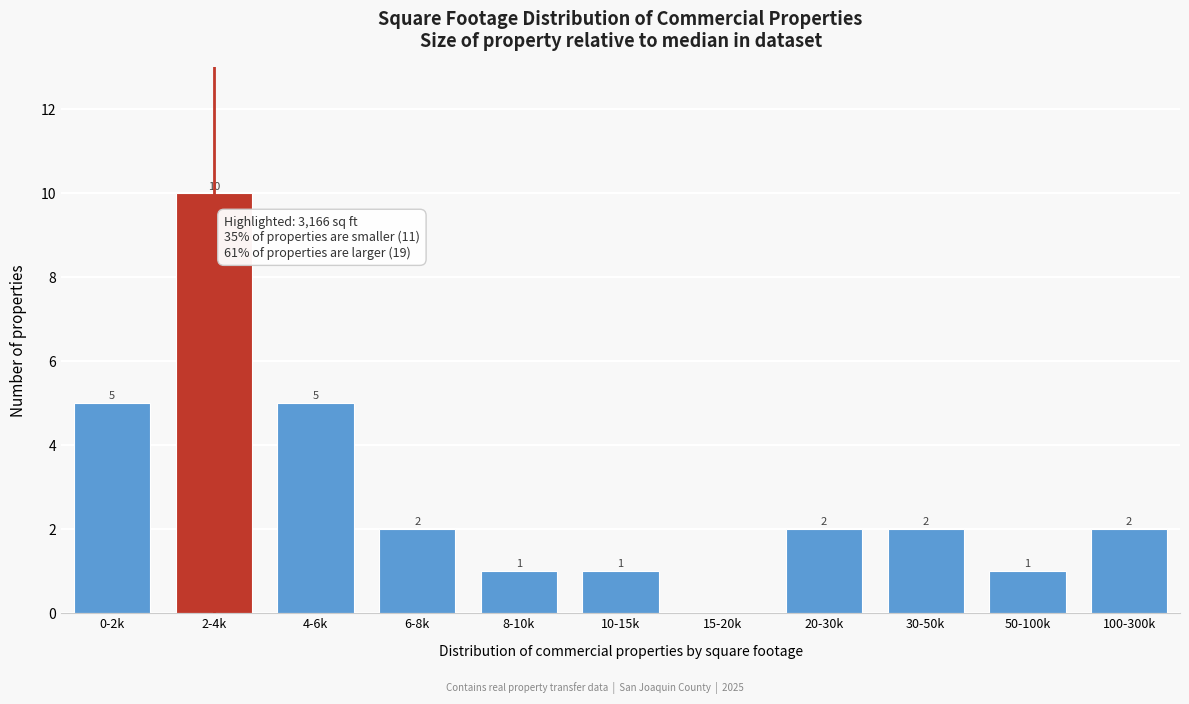

Reading right to left, transcribe all the data shown in this chart.

100-300k=2	50-100k=1	30-50k=2	20-30k=2	15-20k=0	10-15k=1	8-10k=1	6-8k=2	4-6k=5	2-4k=10	0-2k=5